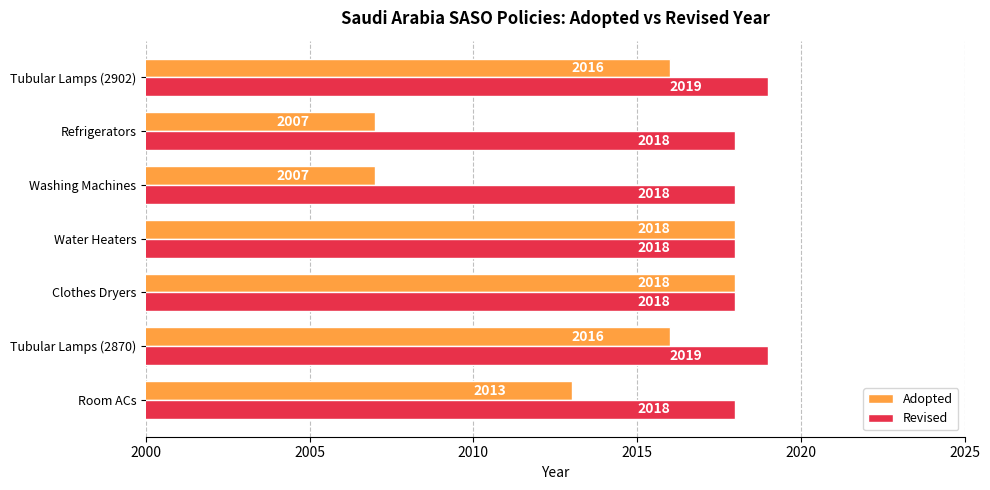

At how many categories does at least one series exceed 2008?

7